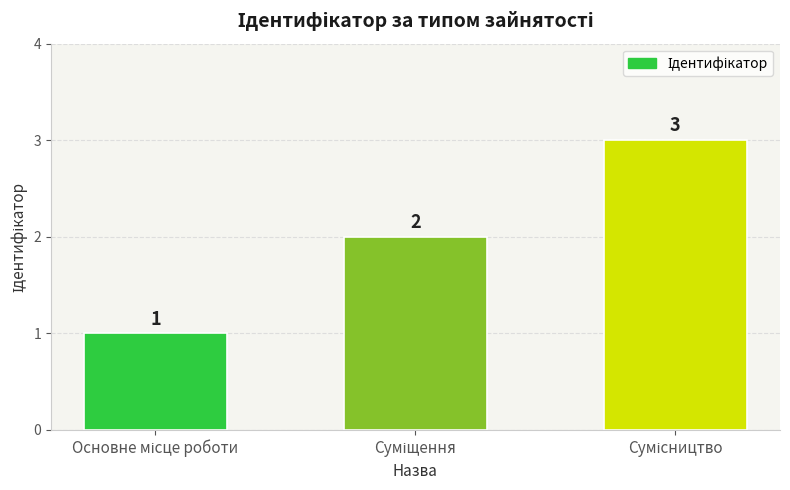

What is the value of the 3rd bar from the left?

3